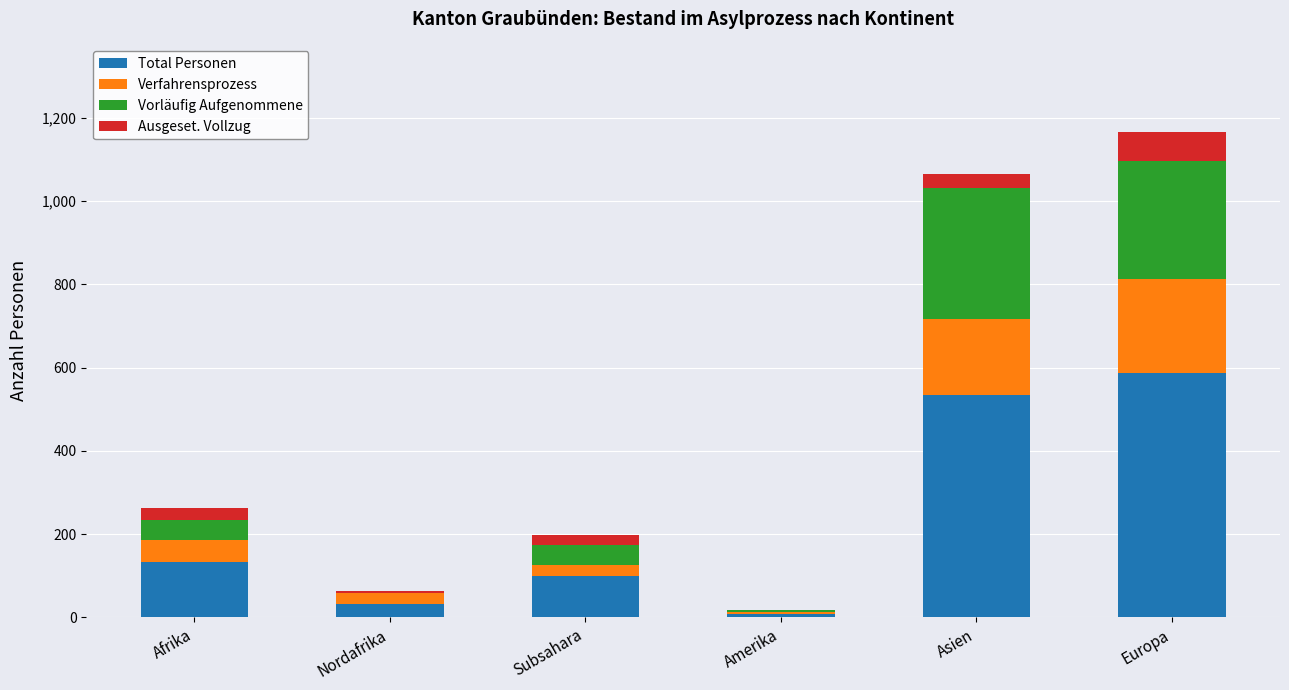

How many data points does each series have?

6